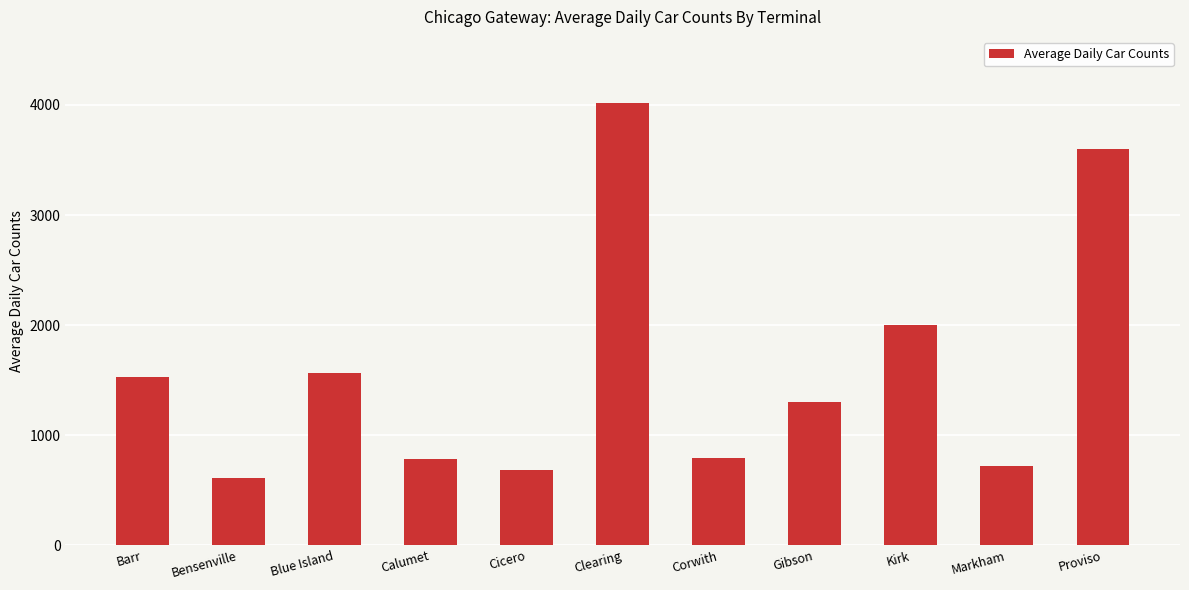

What is the difference between the values at Blue Island and Clearing?

2448